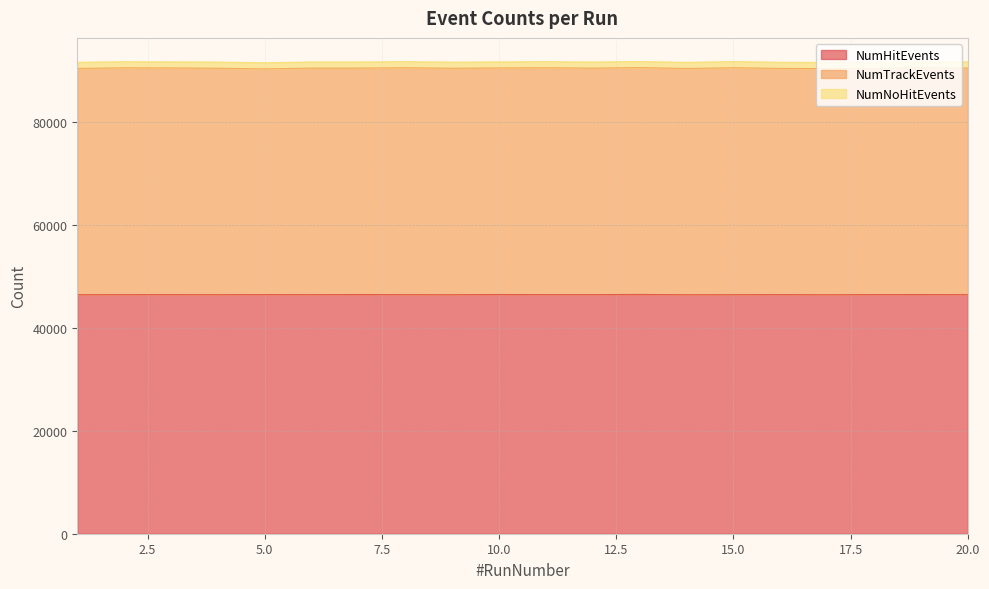

Which series changed the most between 1 and 19?

NumTrackEvents